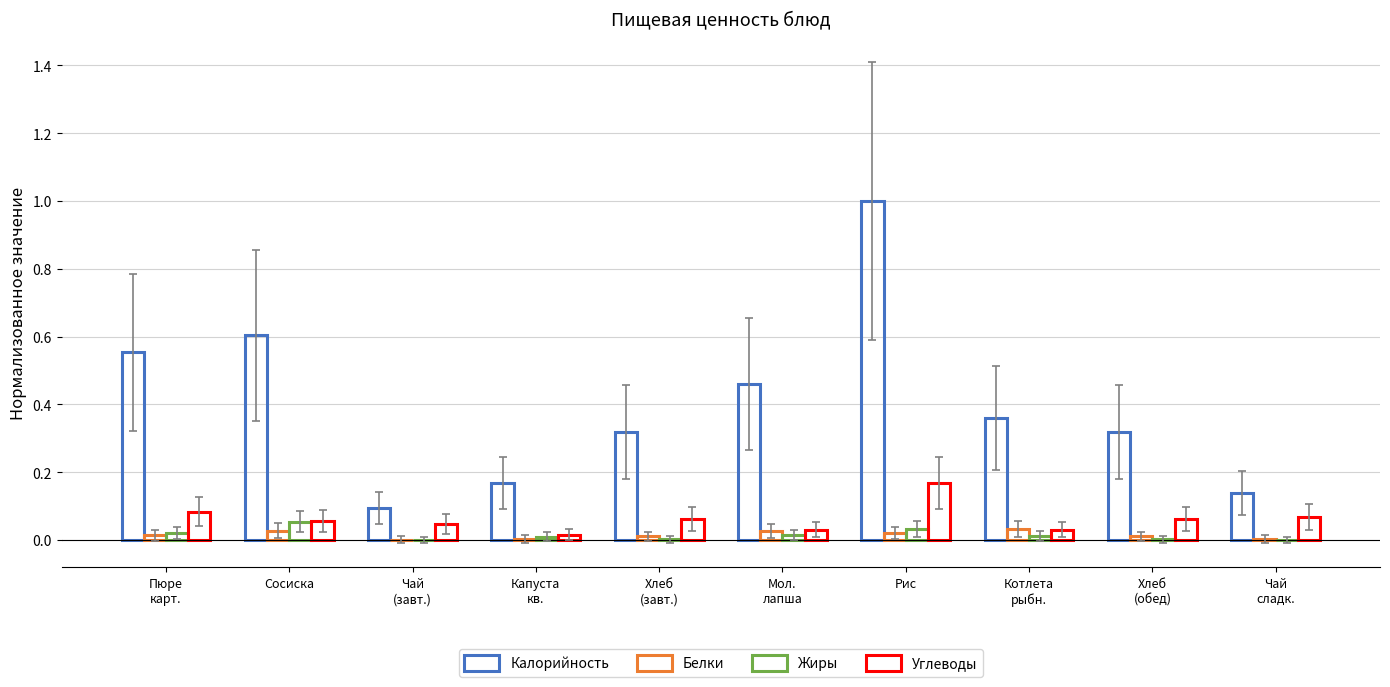

The value of Калорийность at Рис is 1.6. True or false?

False